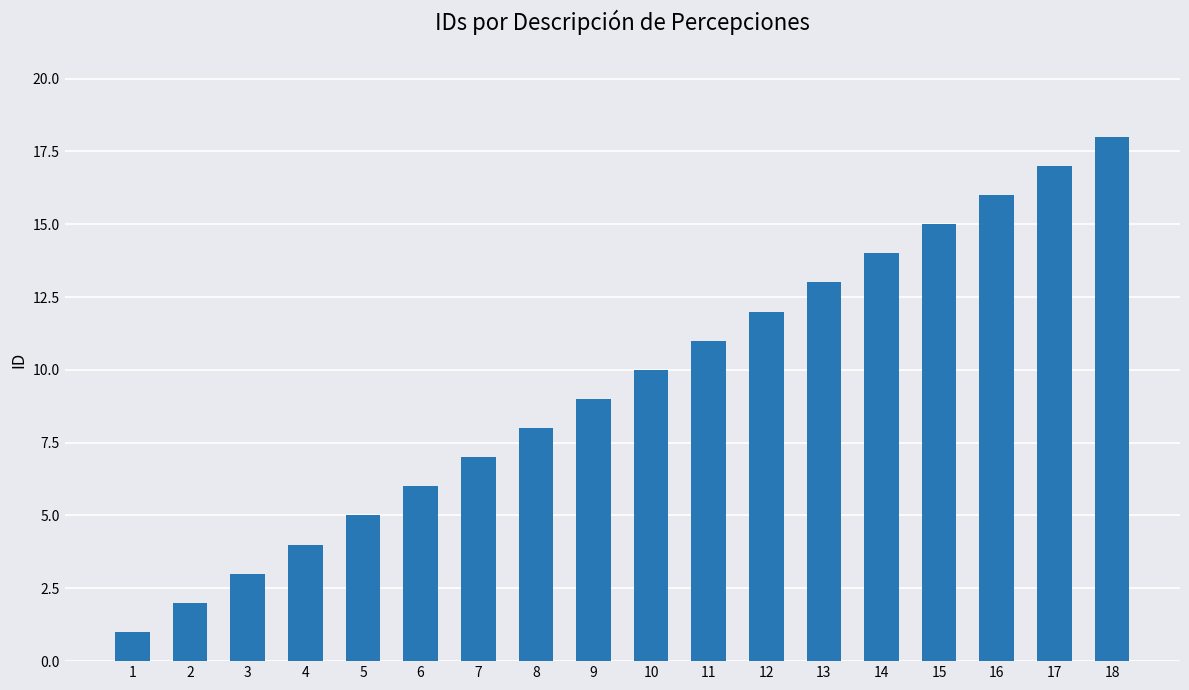

Which label corresponds to the smallest value in the chart?

1